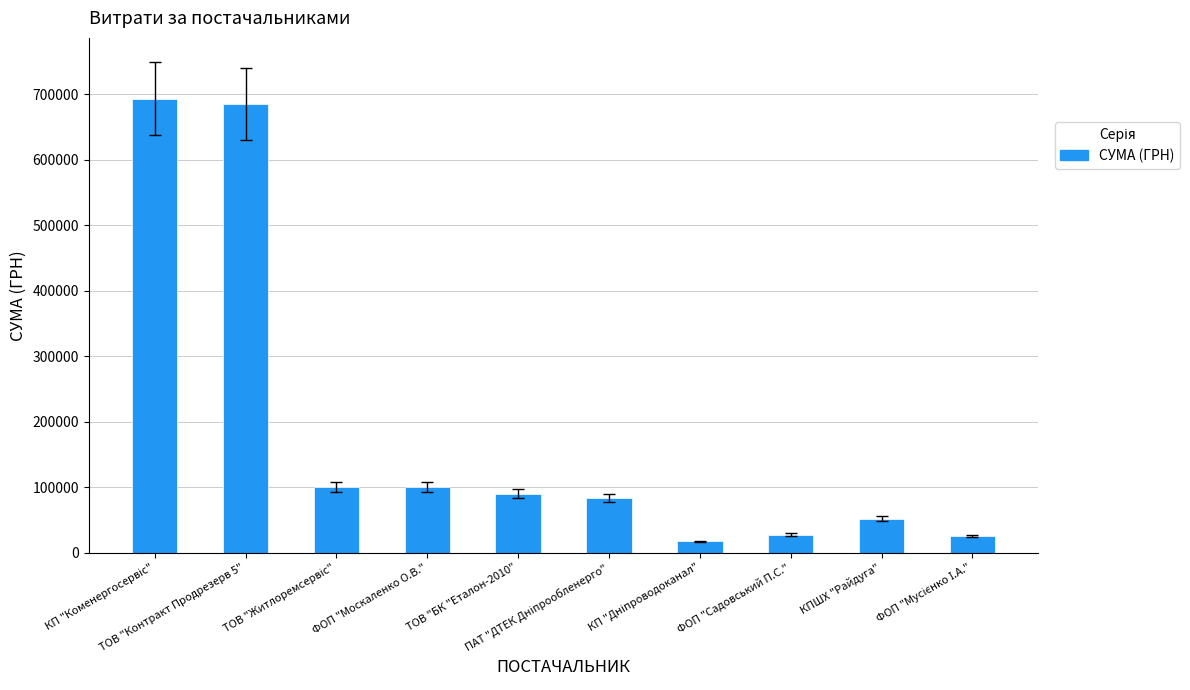

What is the value of the 10th bar from the left?

25000.0